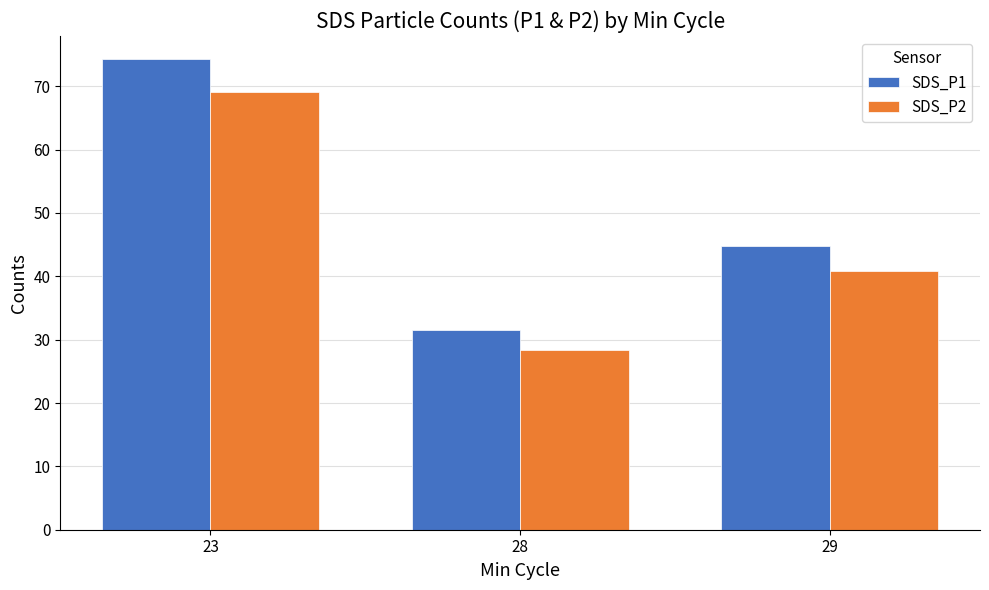

Reading left to right, extract all data points from this chart.

SDS_P1: 74.2	31.5	44.8
SDS_P2: 69.2	28.3	40.9